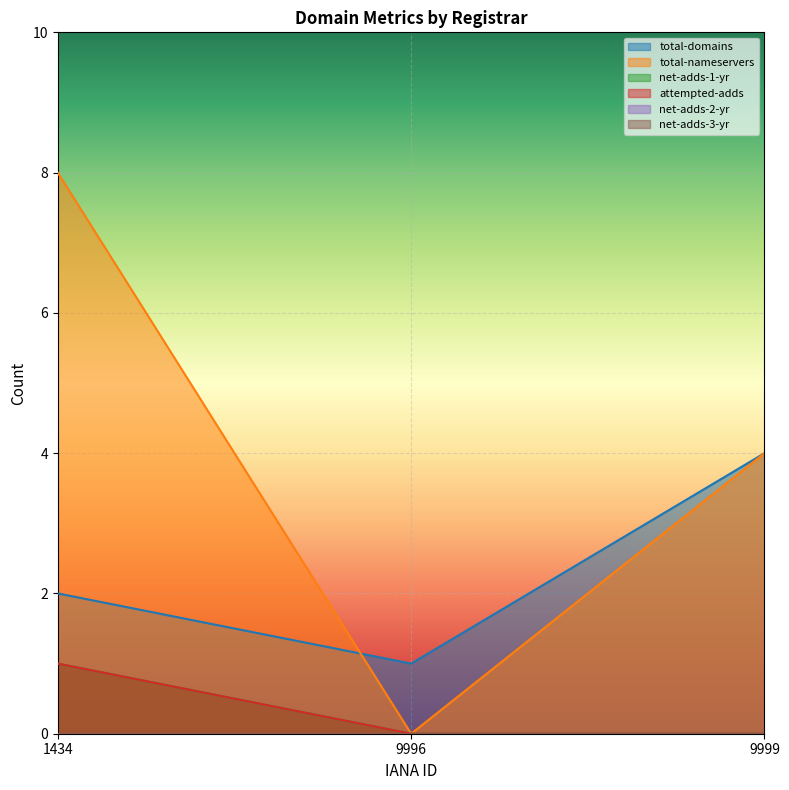

What is the difference between the net-adds-1-yr values at 9996 and 1434?

1